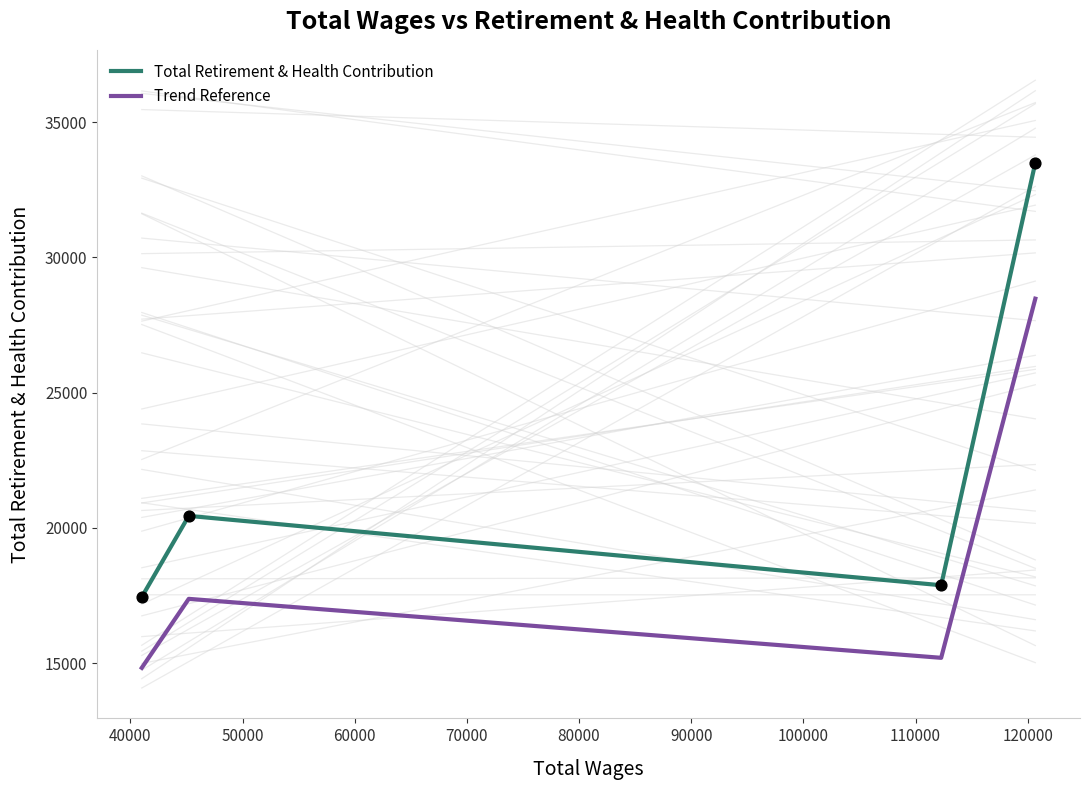

What are all the series names shown in the legend?

Total Retirement & Health Contribution, Trend Reference